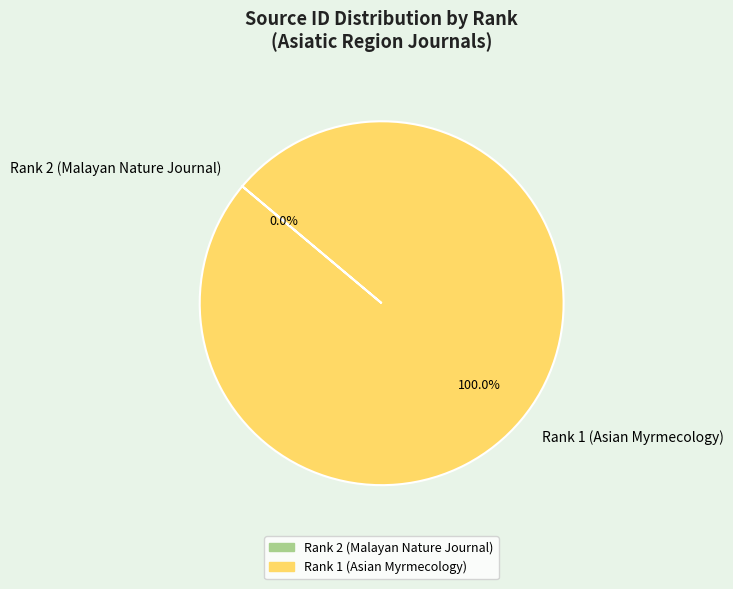

Does Rank 1 (Asian Myrmecology) account for over 50% of the chart?

Yes